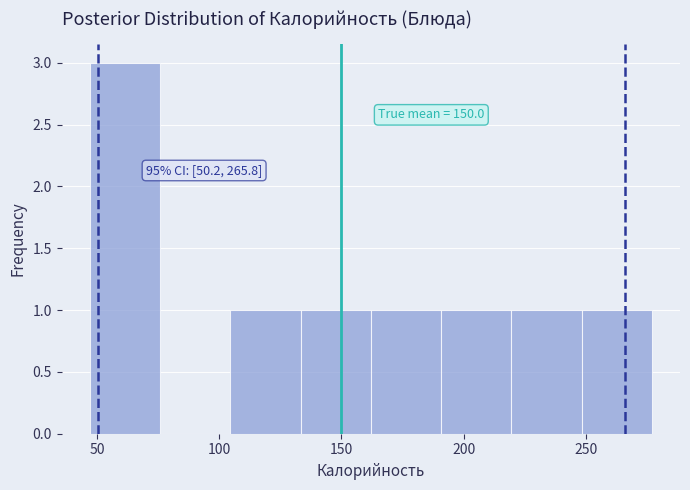

Over which range of the x-axis is the bar tallest?

45 to 75